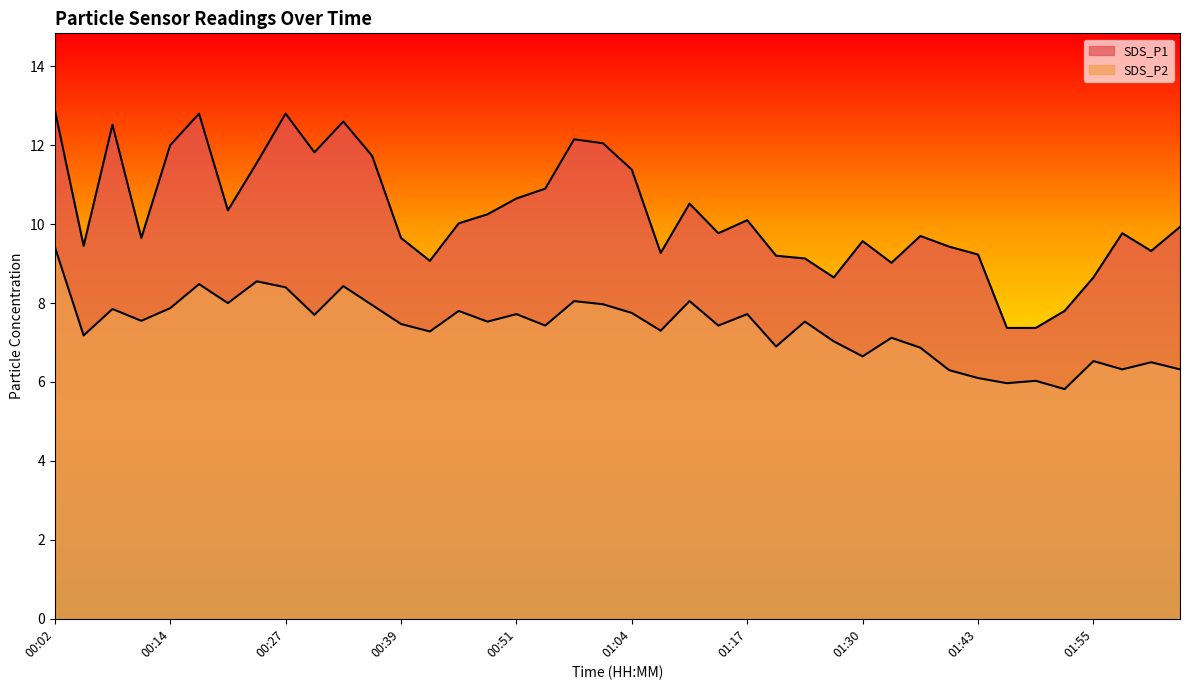

Which series has the largest range (max minus min)?

SDS_P1